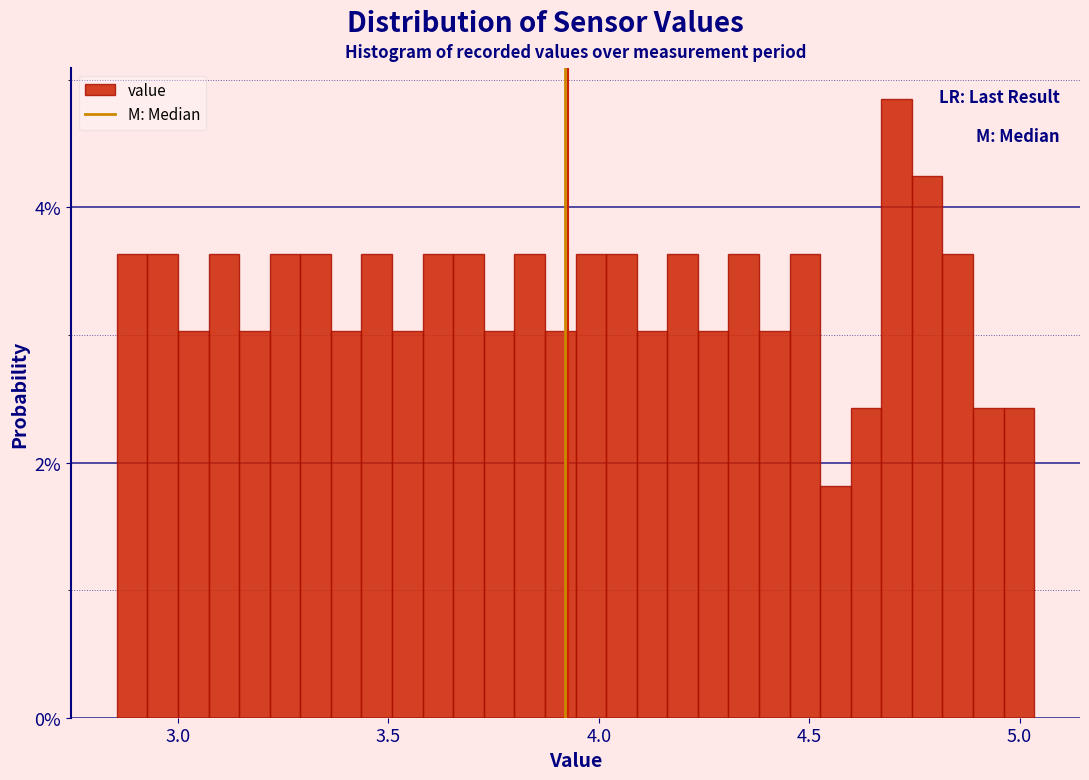

Around what value on the x-axis is the tallest bar? Give the approximate position of its centre, as read against the axis.

4.70